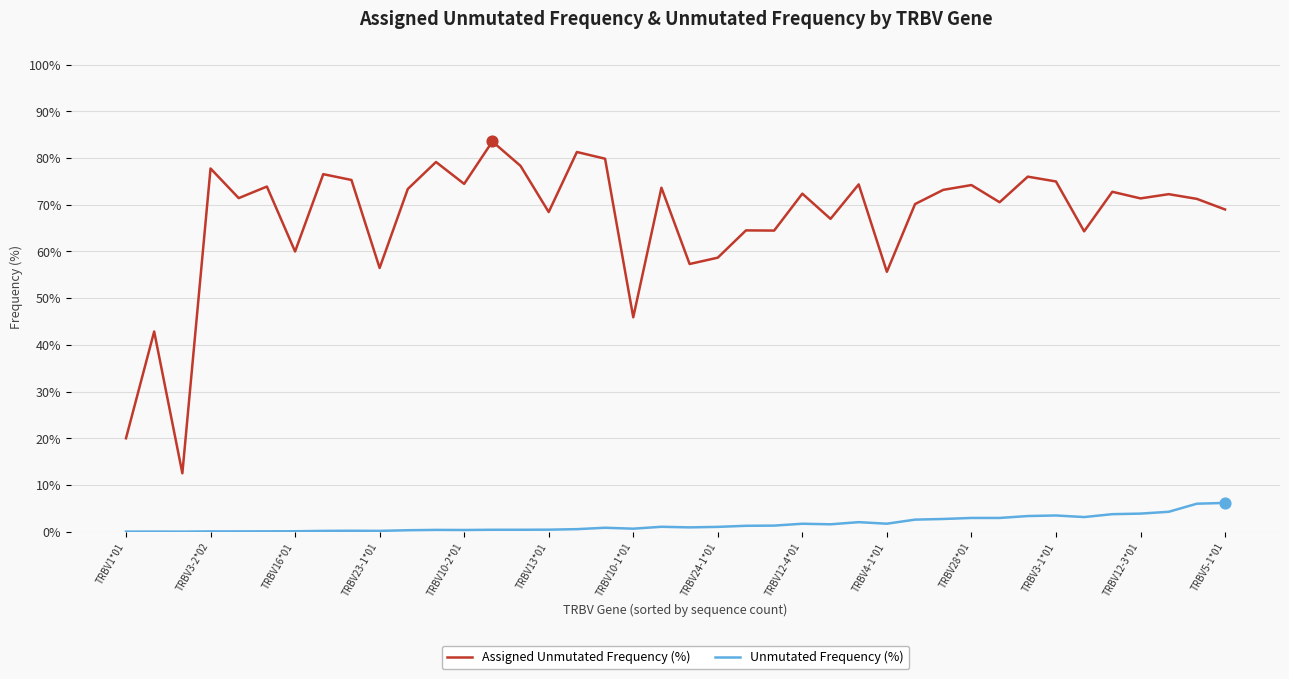

Which series has the largest total across all categories?

Assigned Unmutated Frequency (%)